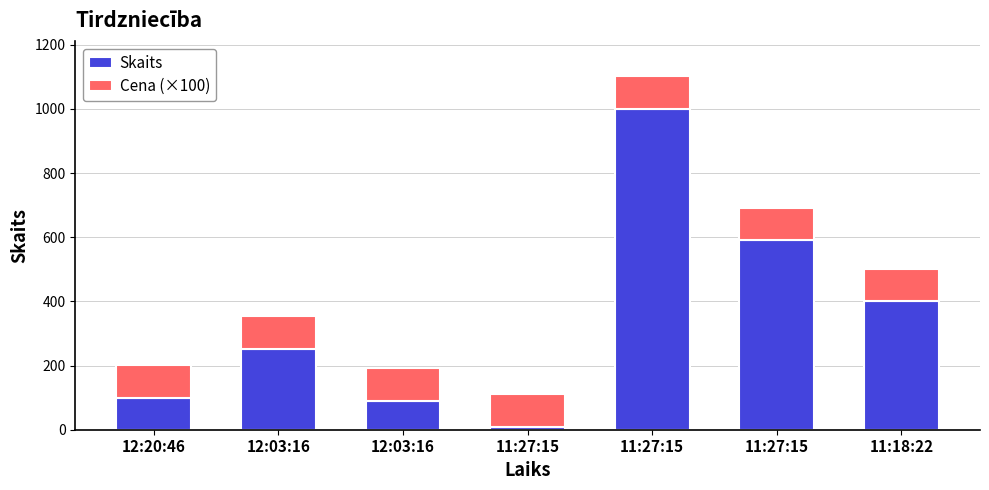

What is the difference between the maximum and minimum values in the Cena (×100) series?

2